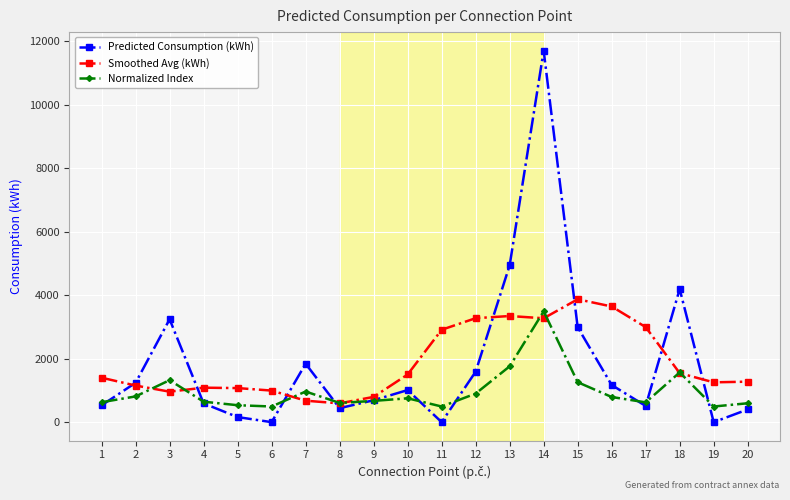

What is the difference between the maximum and minimum values in the Normalized Index series?

2997.4